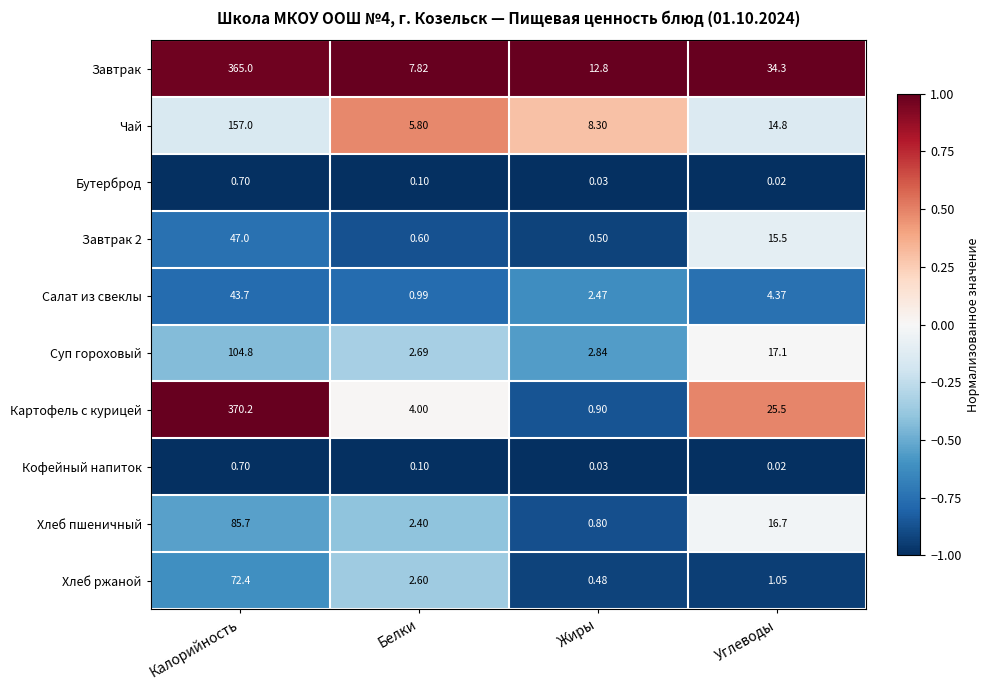

Which category has the lowest value across all series?

Углеводы